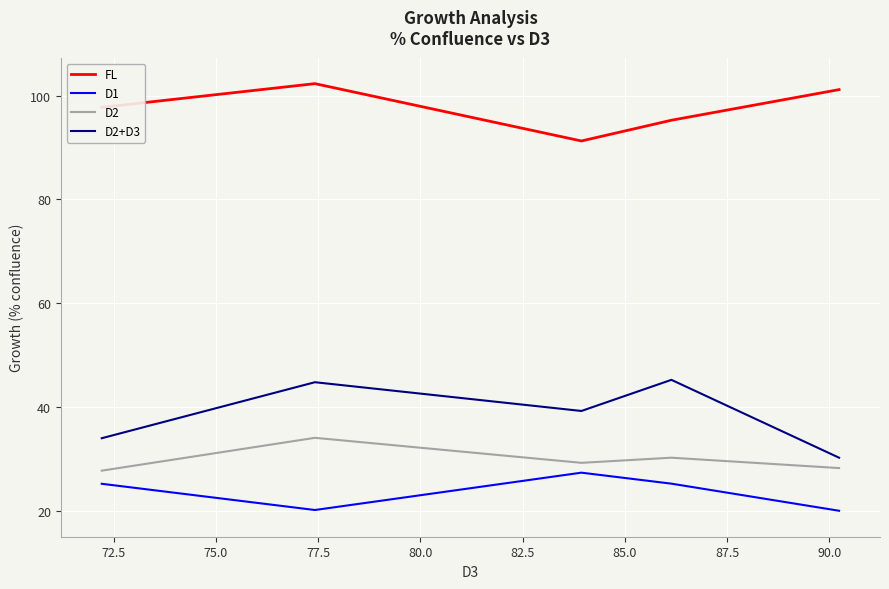

What is the sum of all D1 values?

118.0